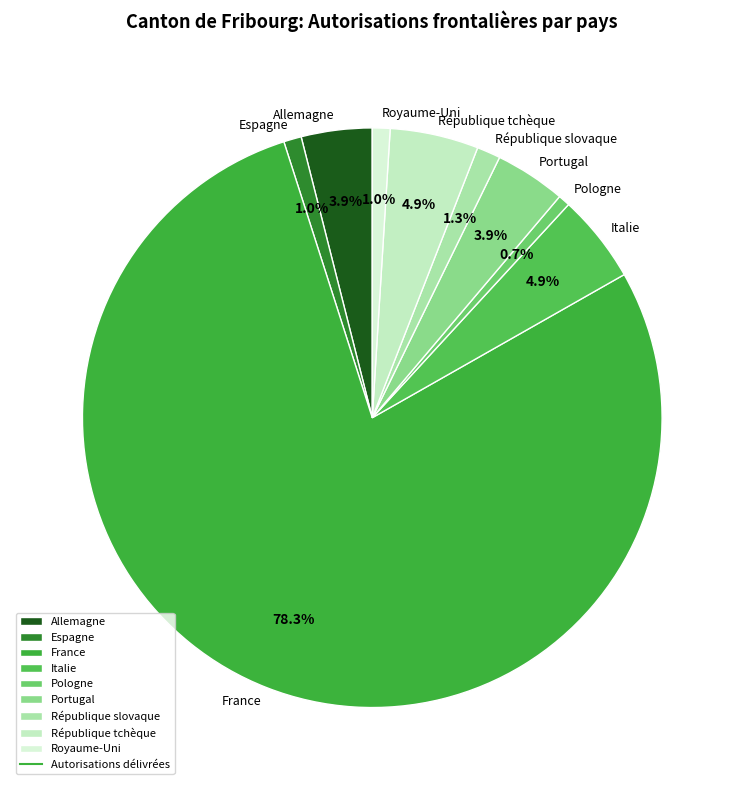

To the nearest percent, what portion does République slovaque represent?

1%